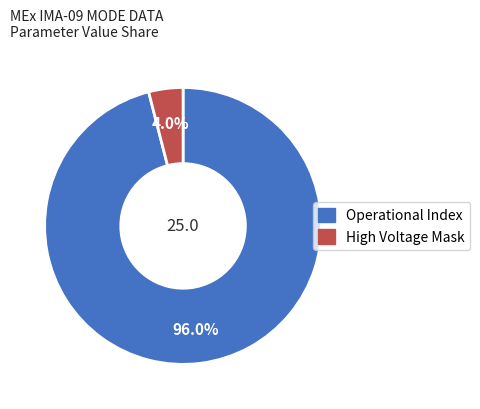

Rank the categories by value from highest to lowest.

Operational Index, High Voltage Mask